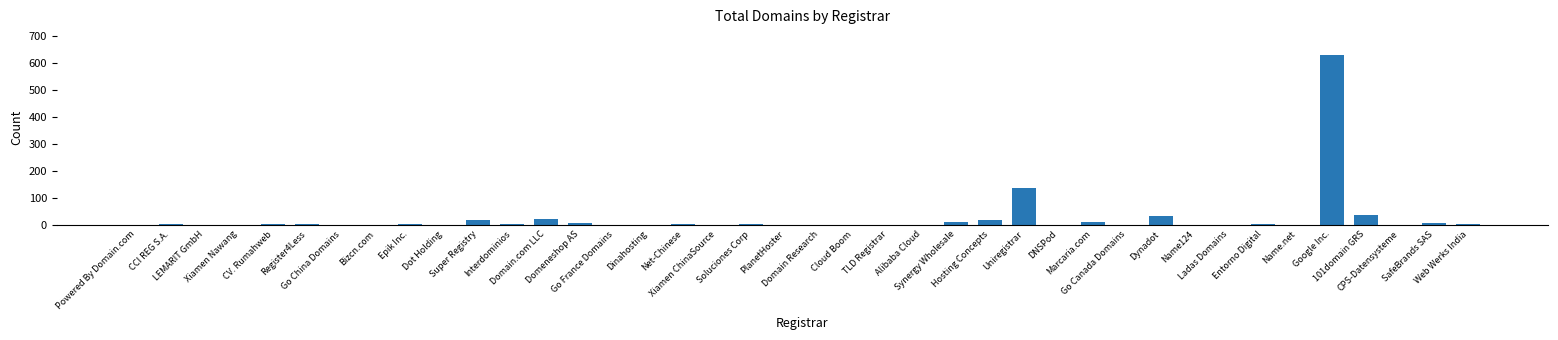

How many series are shown in this chart?

1